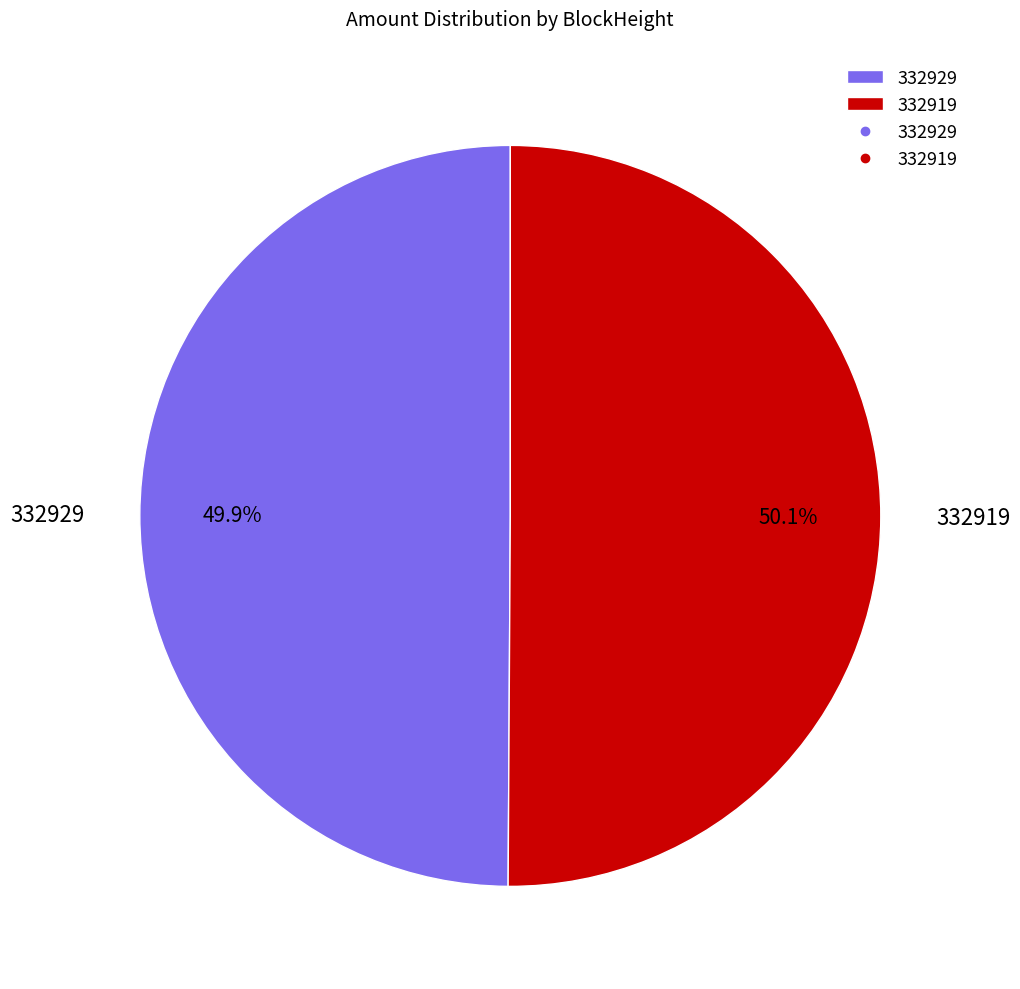

Is there any slice that represents more than half of the pie?

Yes